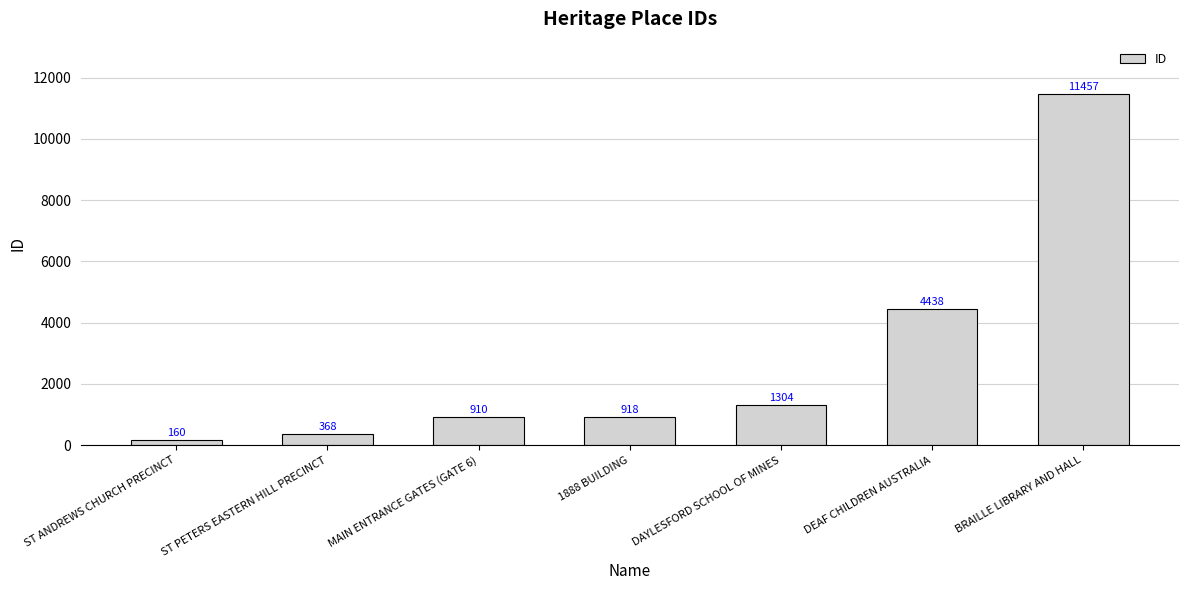

Which has a higher value, BRAILLE LIBRARY AND HALL or ST ANDREWS CHURCH PRECINCT?

BRAILLE LIBRARY AND HALL